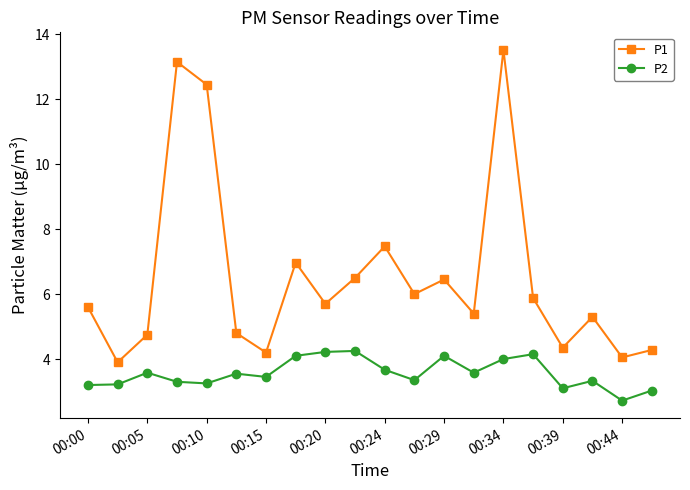

At how many categories does at least one series exceed 5?

13